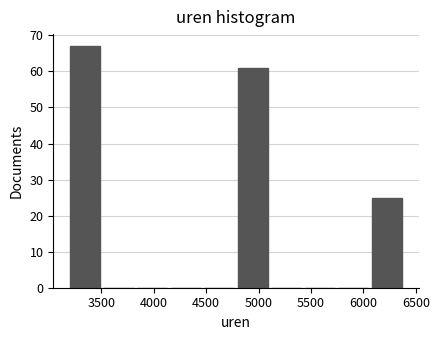

Over which range of the x-axis is the bar tallest?

3200 to 3520